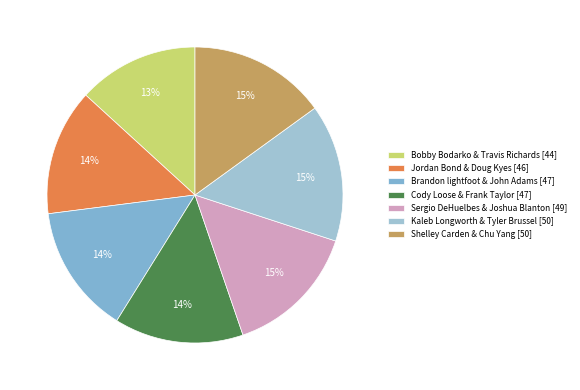

Is there any slice that represents more than half of the pie?

No